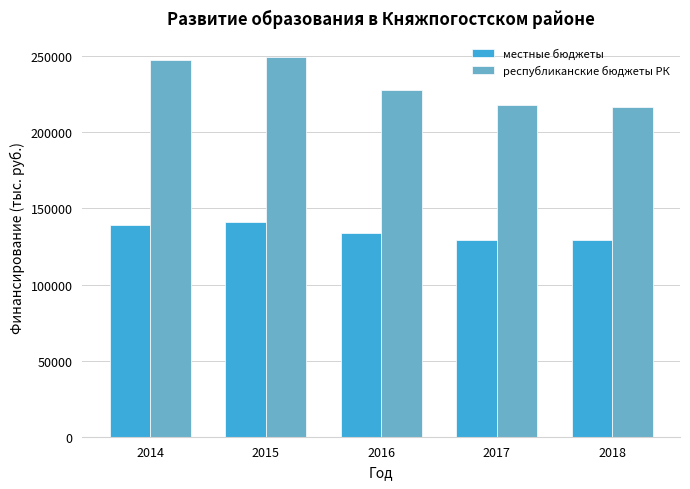

How many groups of bars are there?

5